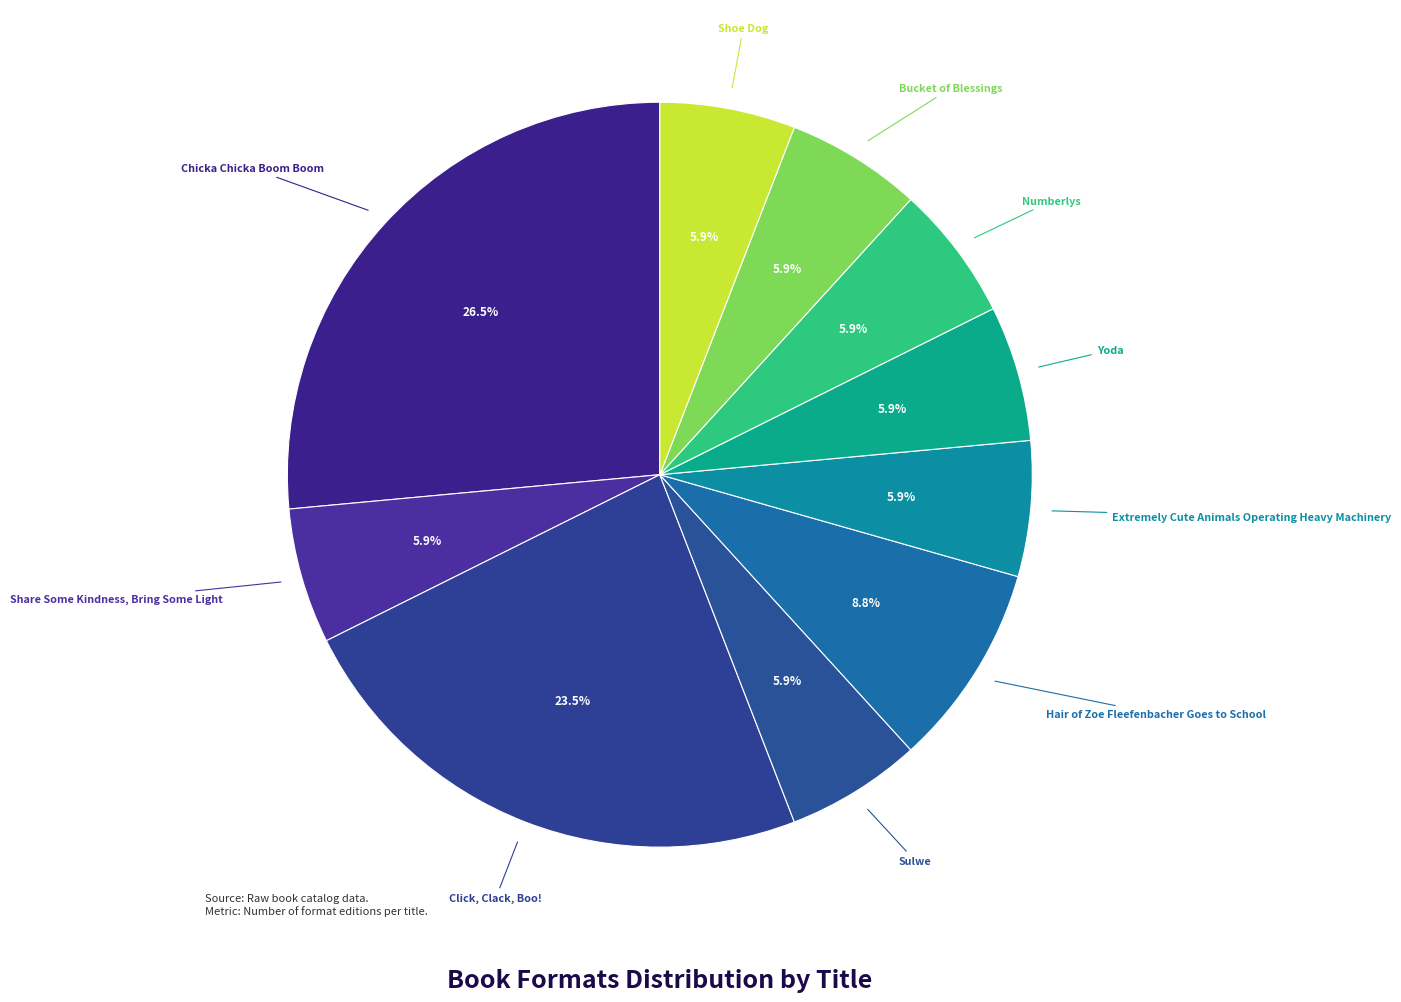

How many segments does this pie chart have?

10